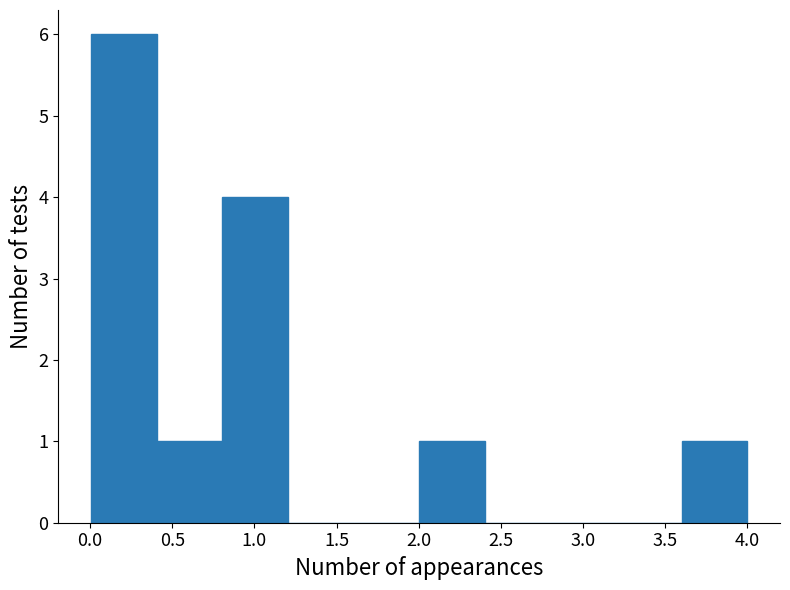

Reading left to right, list every bar in this chart as the range it spans on the x-axis followed by its height. Neither the bar edges nor the heights are printed on the chart, so give them approximately, as read against the axes.

0.0 to 0.4: 6
0.4 to 0.8: 1
0.8 to 1.2: 4
1.2 to 1.6: 0
1.6 to 2.0: 0
2.0 to 2.4: 1
2.4 to 2.8: 0
2.8 to 3.2: 0
3.2 to 3.6: 0
3.6 to 4.0: 1